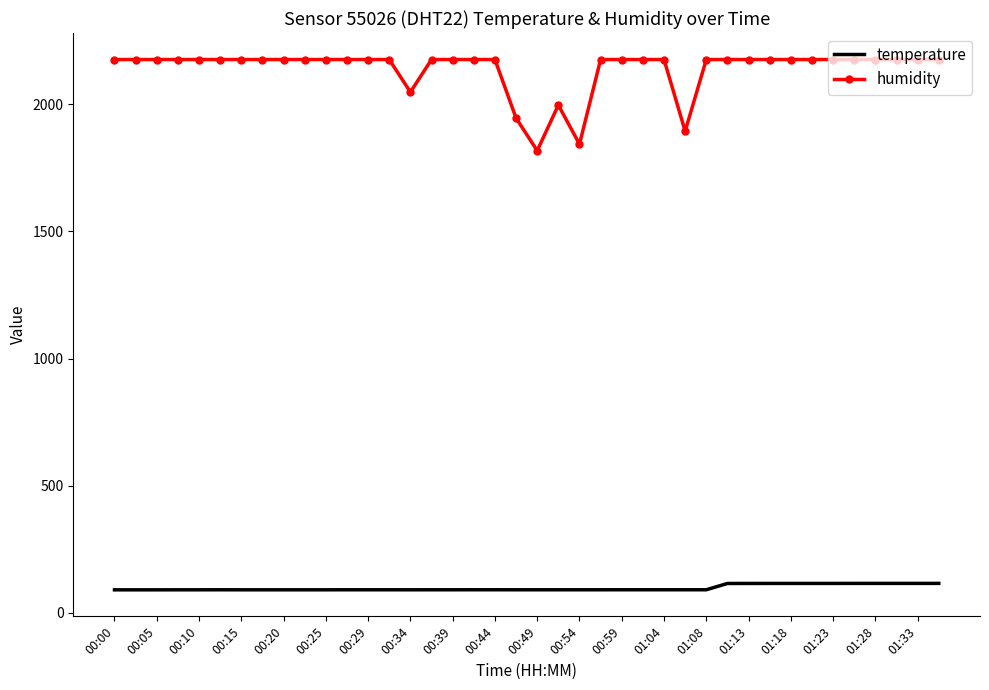

Rank the series by their maximum value, from lowest to highest.

temperature, humidity